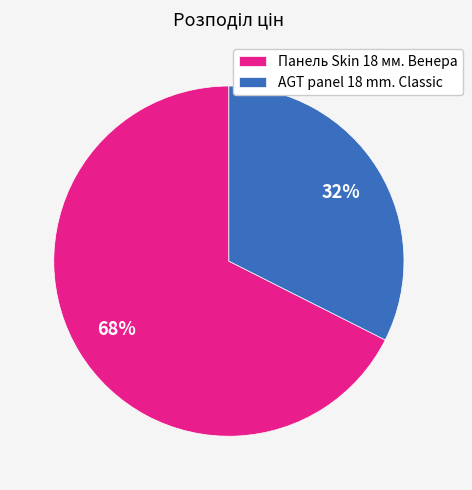

The Панель Skin 18 мм. Венера slice represents 62% of the pie. True or false?

False